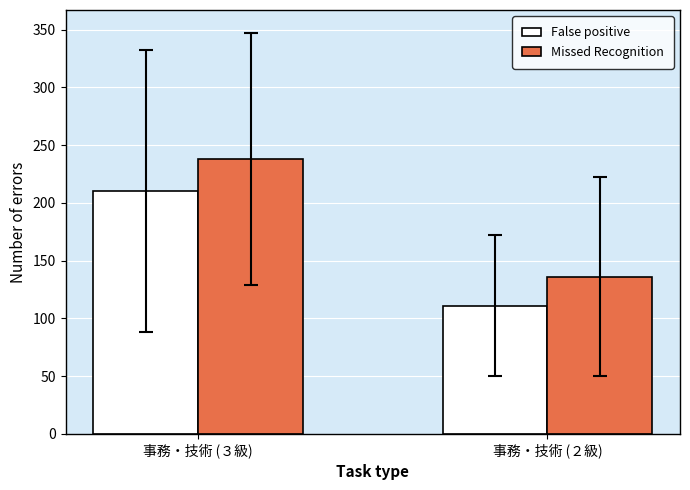

At which category is the sum across all series the highest?

事務・技術 (３級)